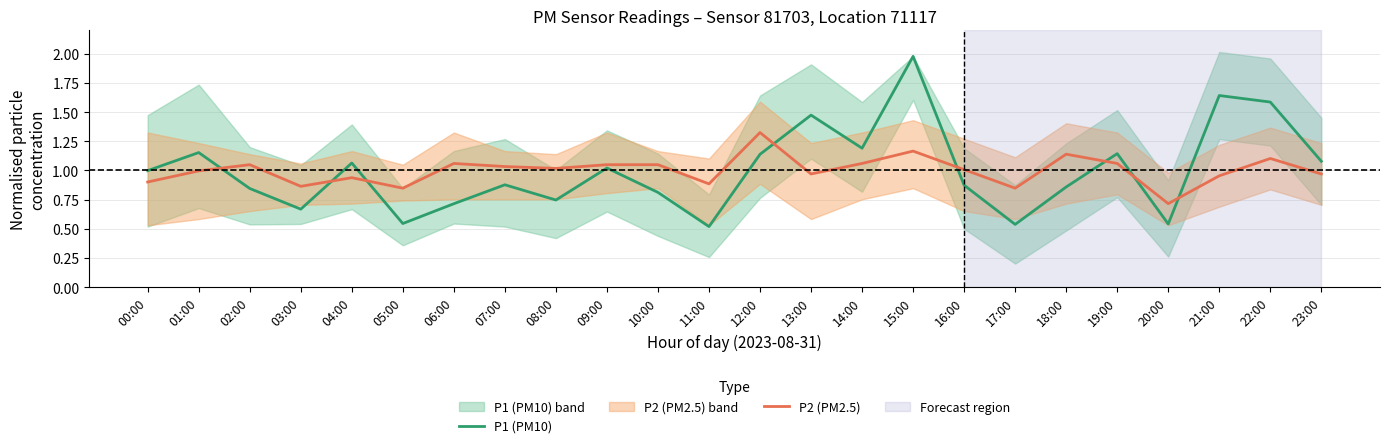

What is the label of the 6th point from the right?

18:00